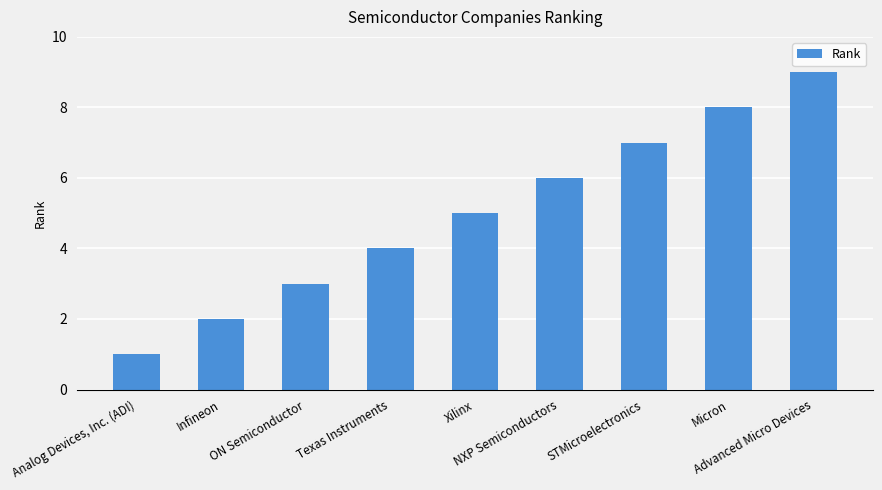

What is the difference between the maximum and minimum values?

8